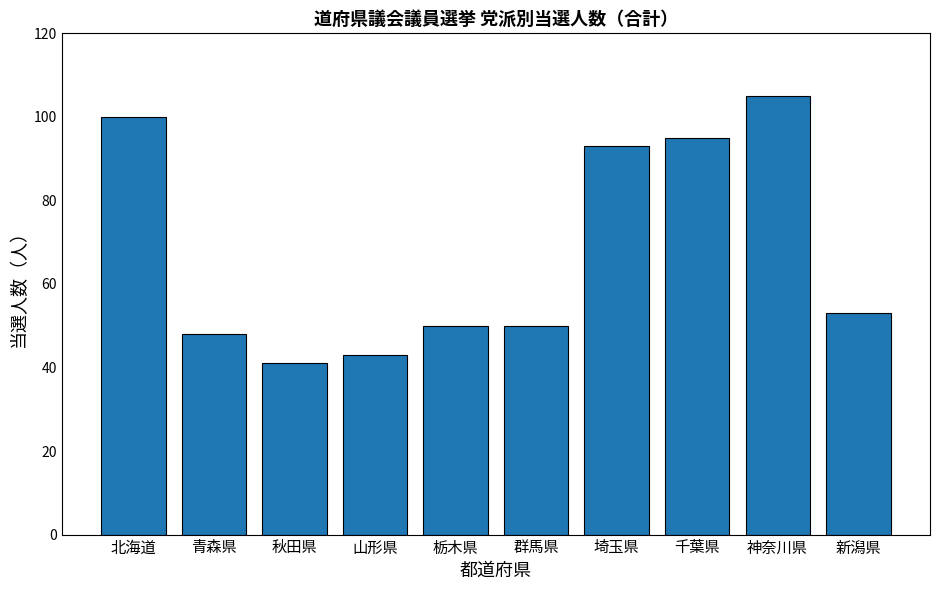

What is the difference between the second highest and minimum values?

59